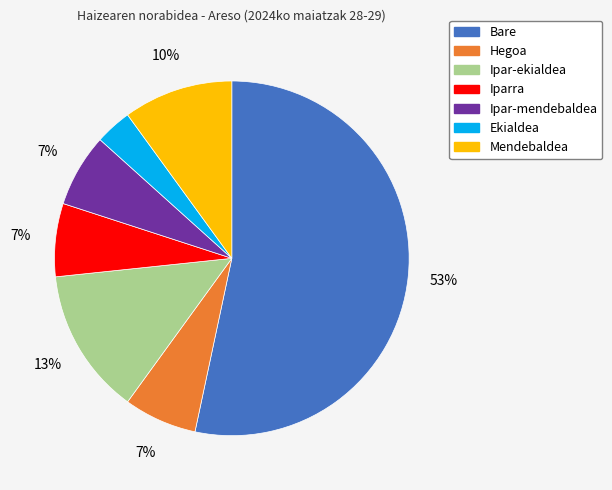

Between Mendebaldea and Ipar-mendebaldea, which is larger?

Mendebaldea